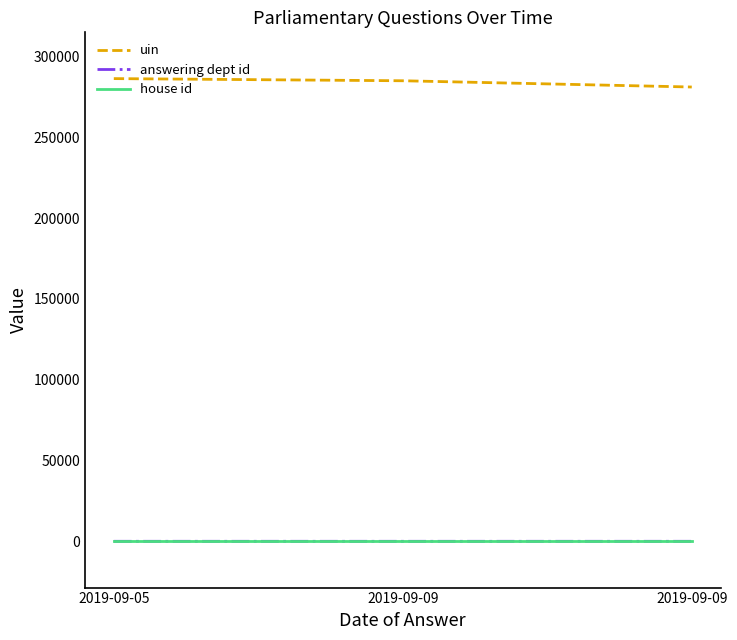

True or false: house id has a value of 1 at 2019-09-05.

False